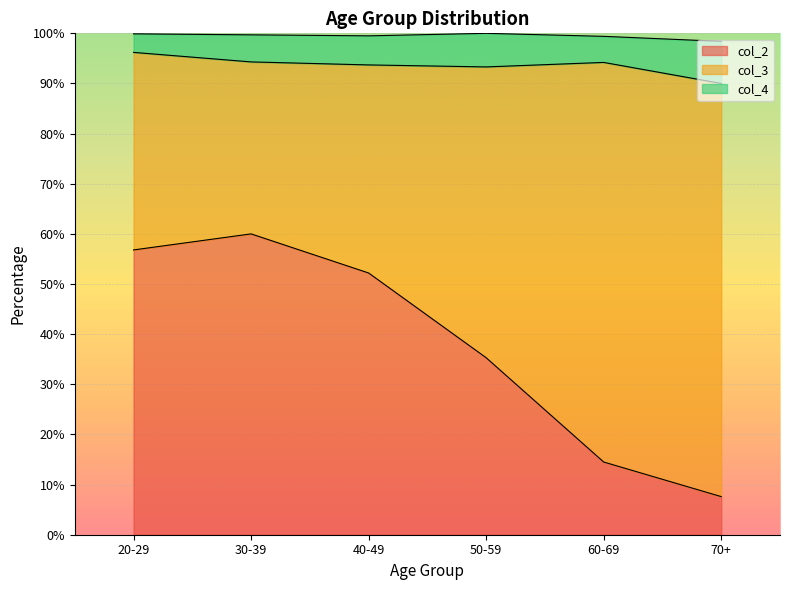

Is it true that col_2 equals 52.2 at 40-49?

True